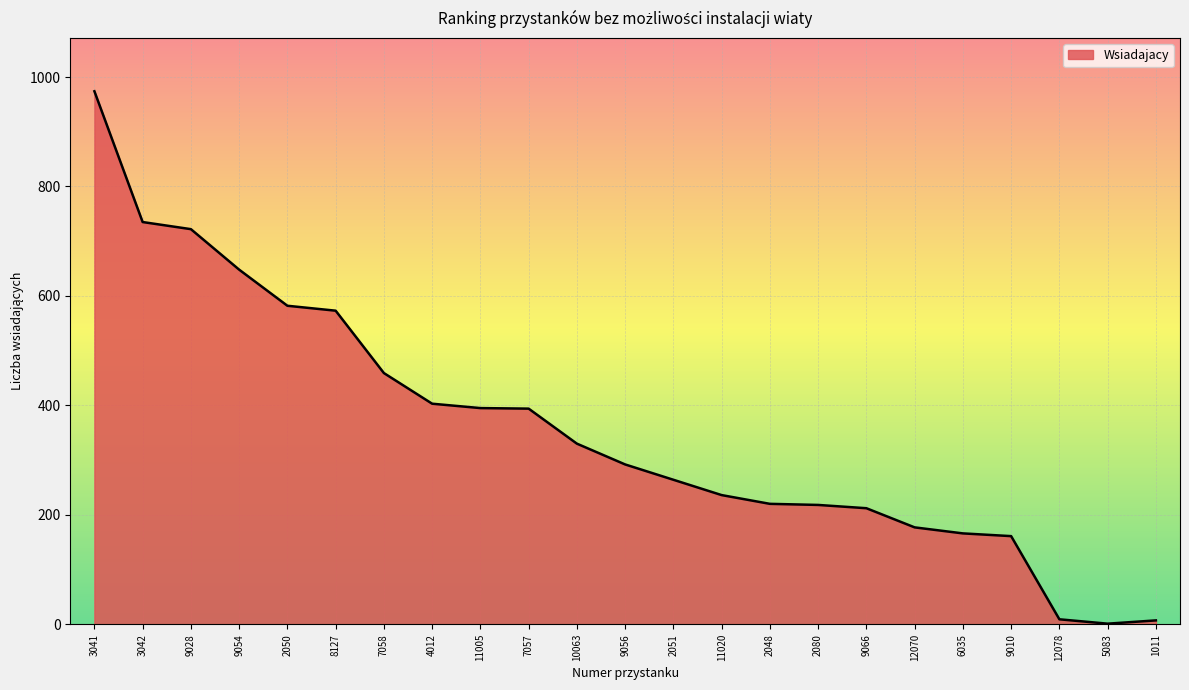

What is the approximate value at 2080?

218